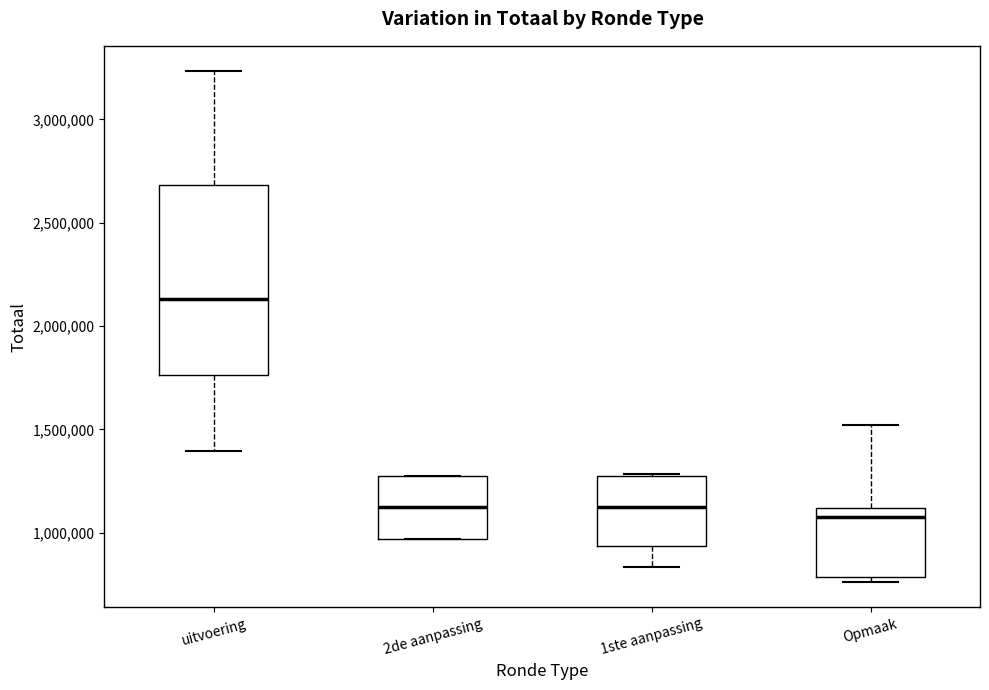

Which box has the highest median line?

uitvoering